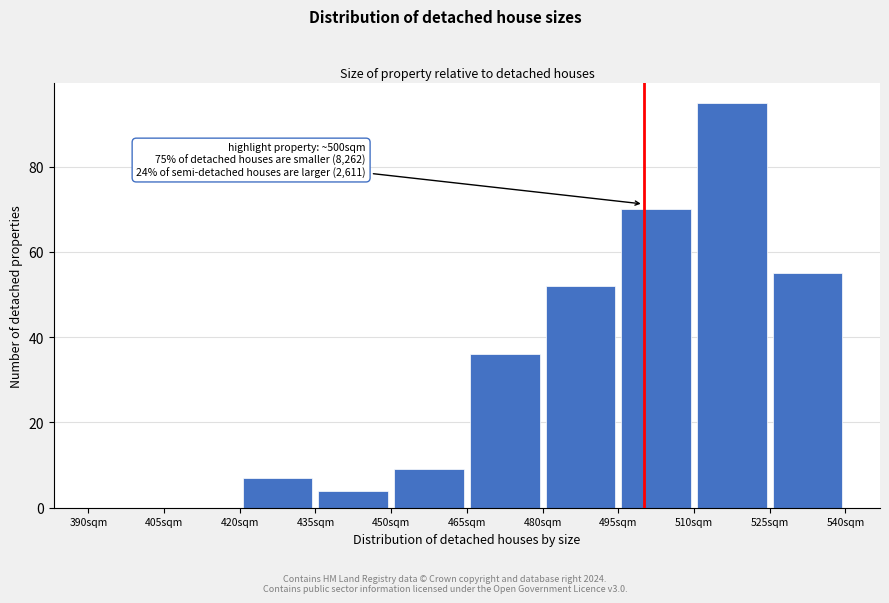

Which range on the x-axis has the tallest bar?

510 to 525